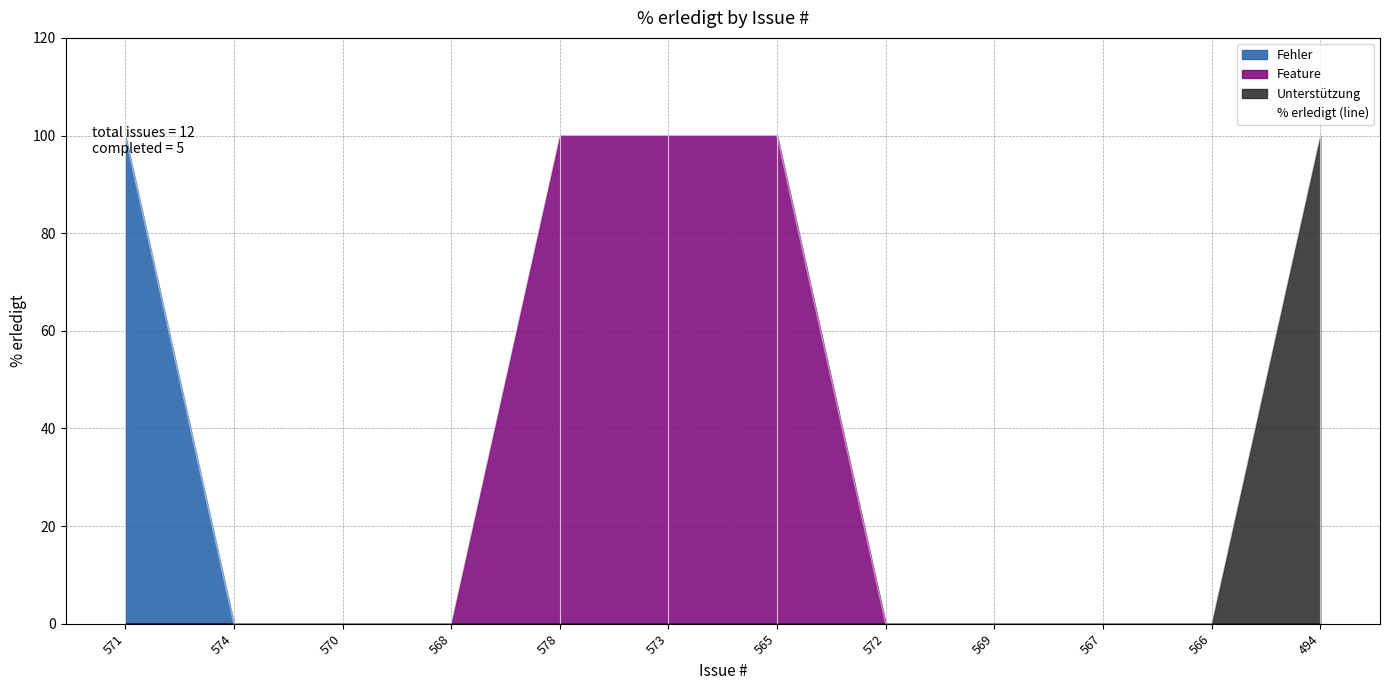

At which category does the chart reach its peak across all series?

571